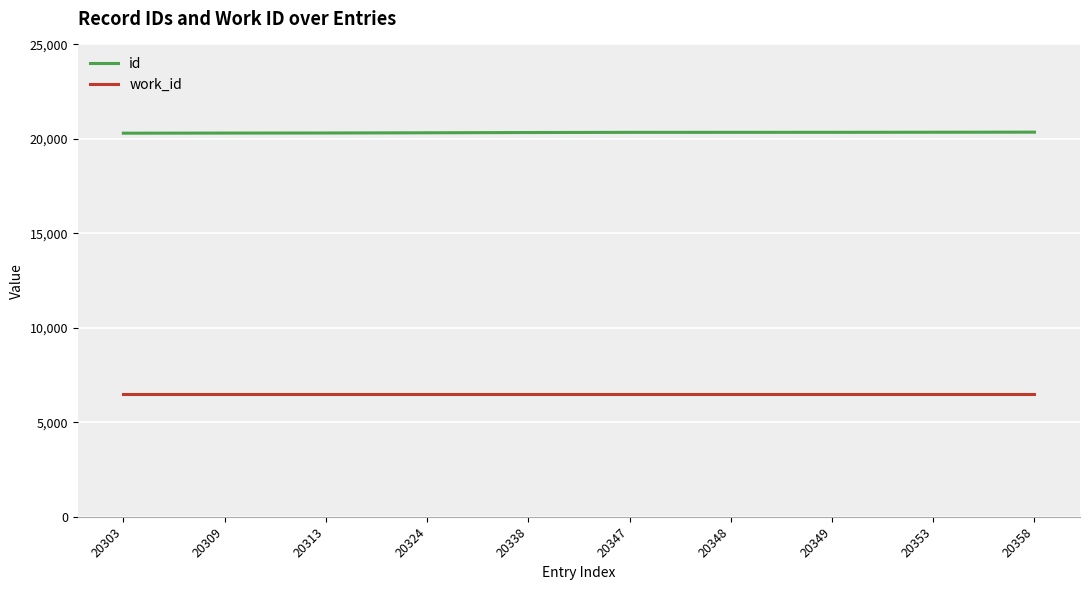

Rank the series by their maximum value, from highest to lowest.

id, work_id